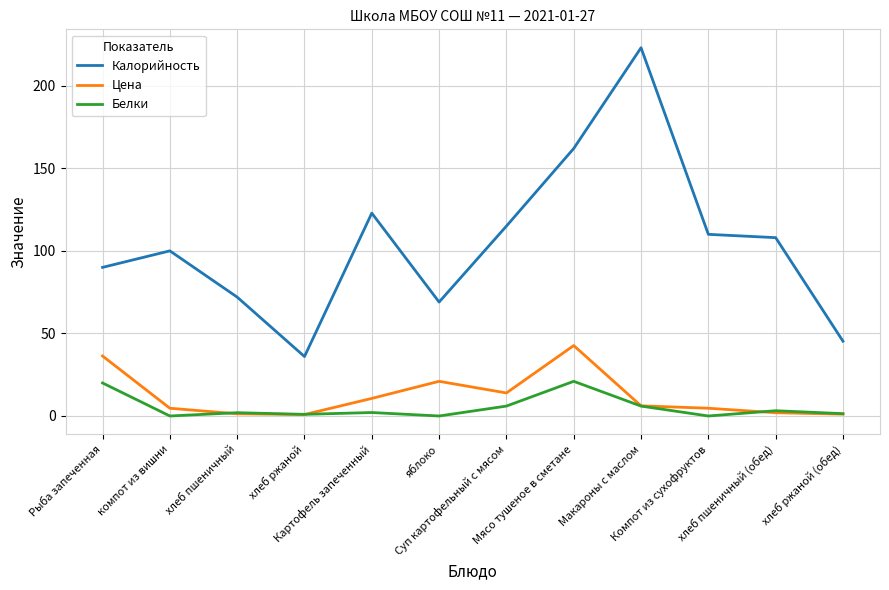

What is the sum of the Цена values at хлеб ржаной and яблоко?

21.9